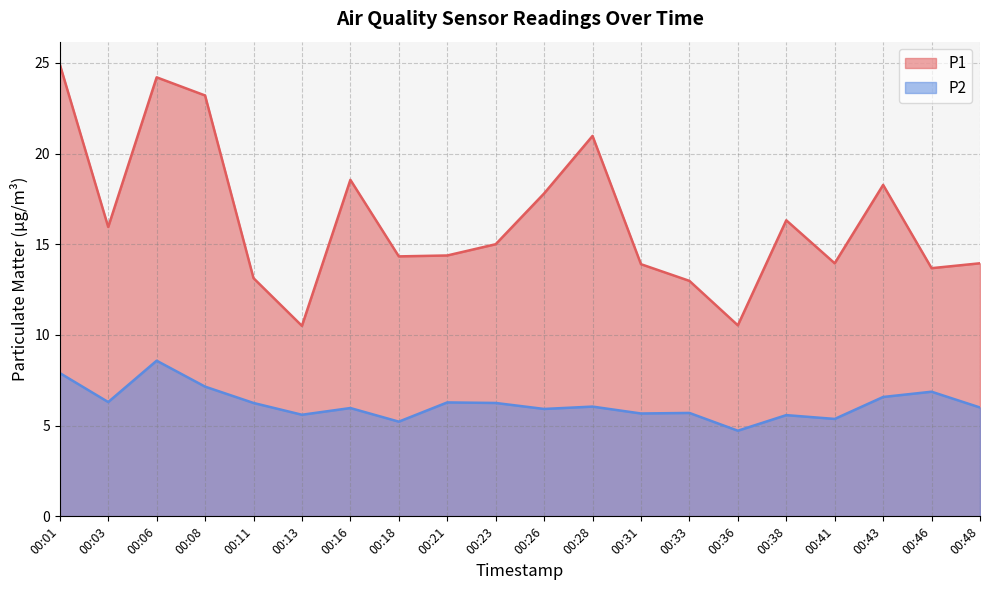

At which category does P2 reach its first local valley?

00:03